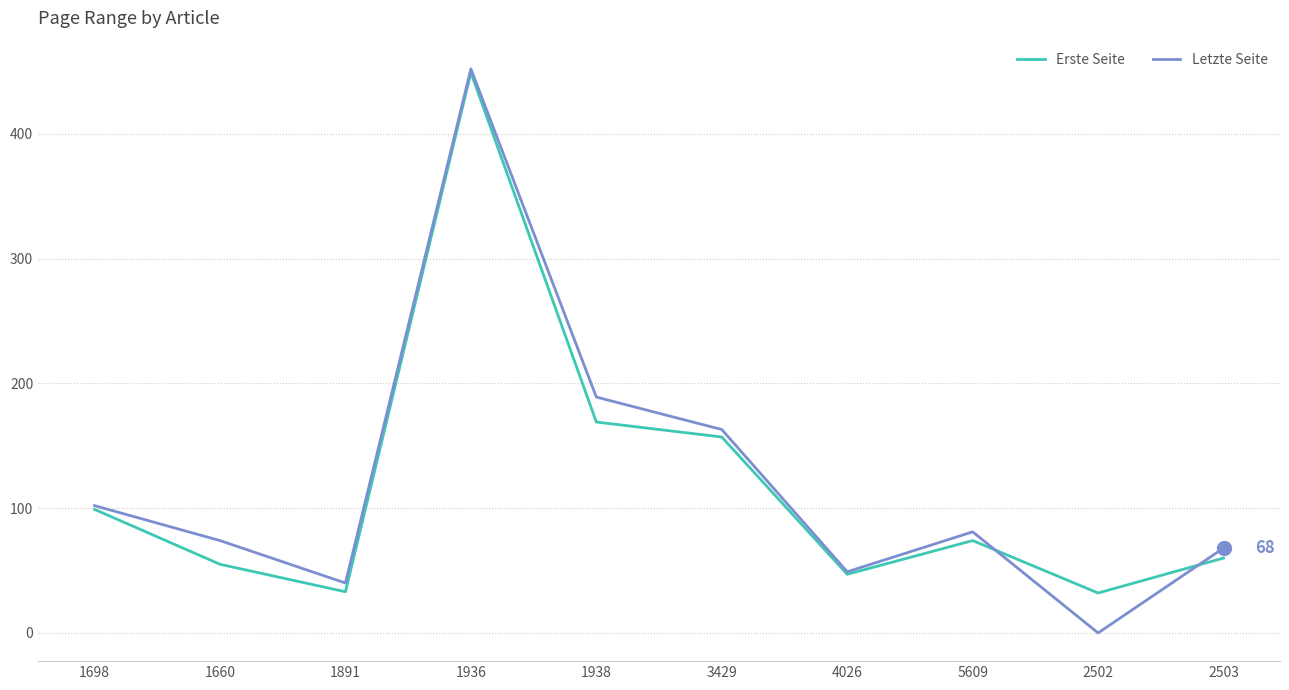

At 1660, list the series in order from smallest to largest.

Erste Seite, Letzte Seite